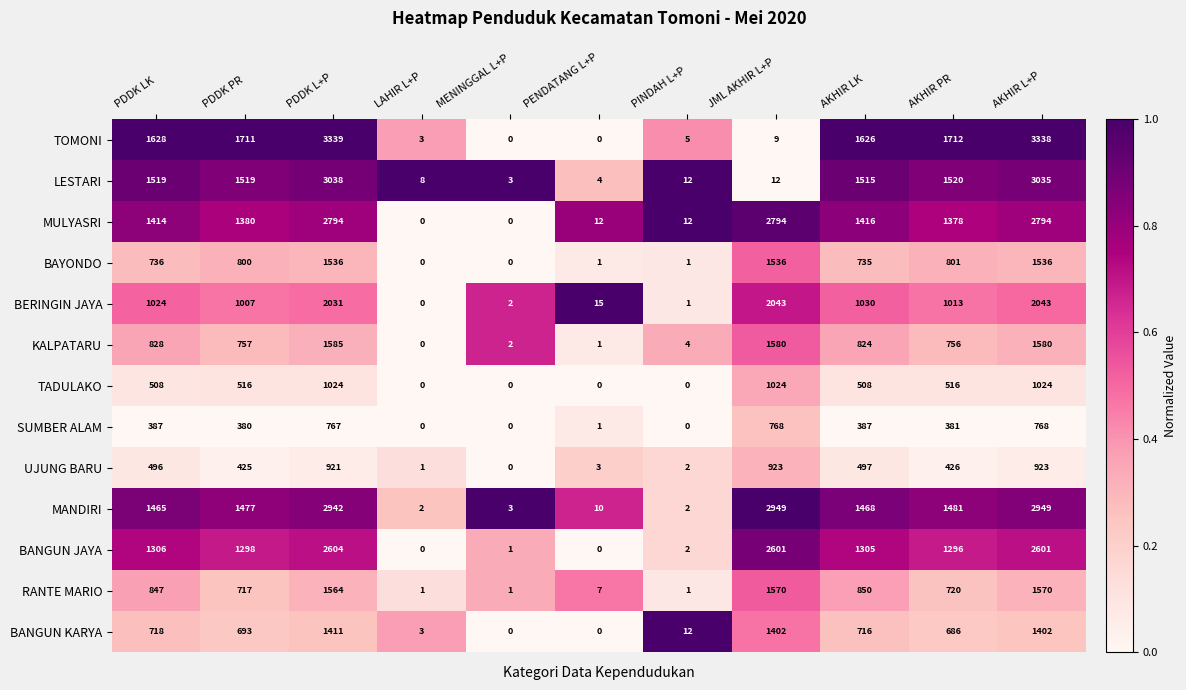

What is the sum of the BAYONDO values at AKHIR L+P and PDDK PR?

2336